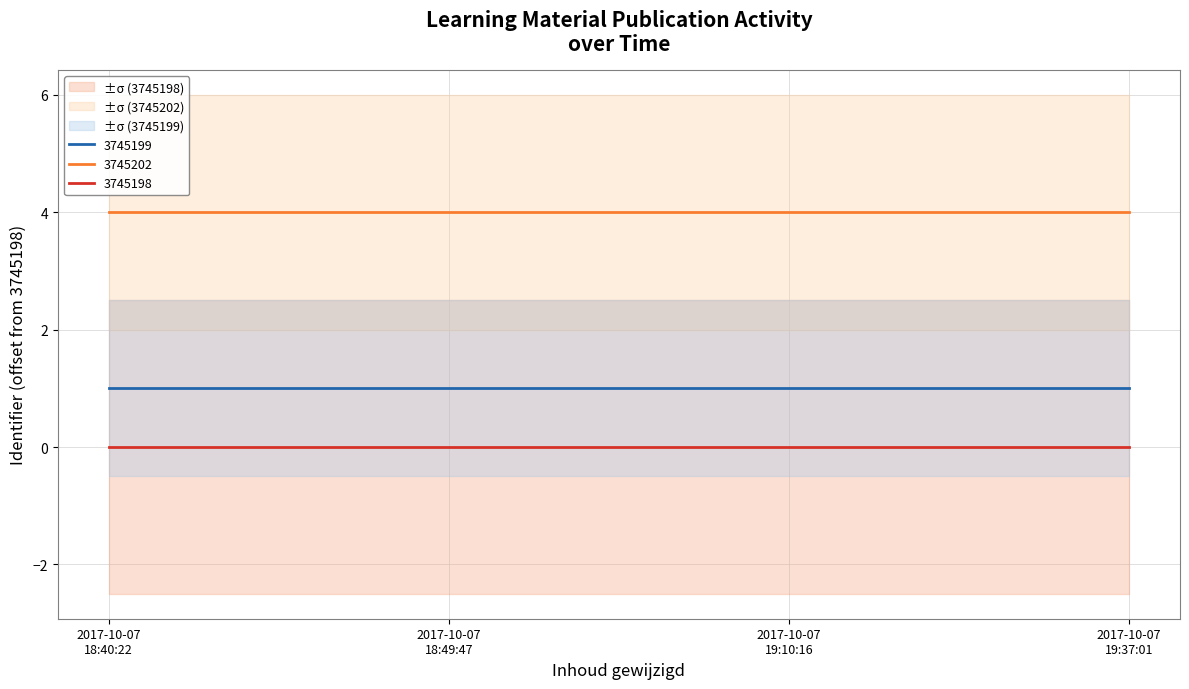

Which series has the largest range (max minus min)?

Identifier (3745199)